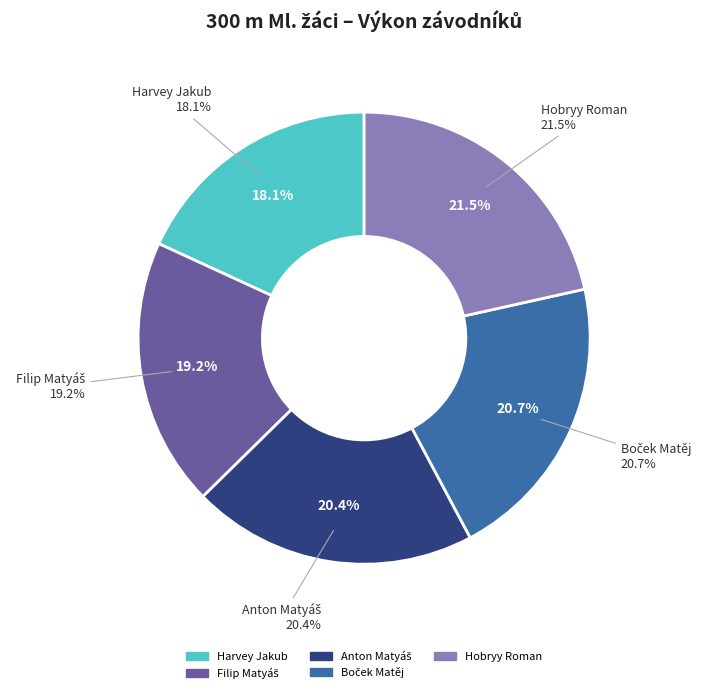

To the nearest percent, what is the difference between the largest and smallest slice percentages?

3%